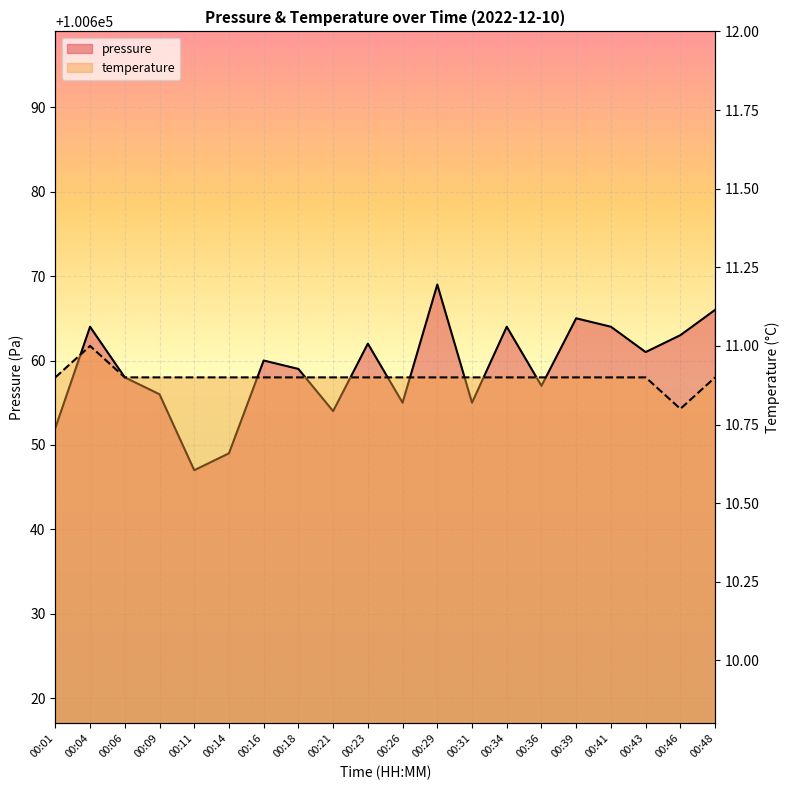

Reading left to right, transcribe all the data shown in this chart.

pressure: 100652.0	100664.0	100658.0	100656.0	100647.0	100649.0	100660.0	100659.0	100654.0	100662.0	100655.0	100669.0	100655.0	100664.0	100657.0	100665.0	100664.0	100661.0	100663.0	100666.0
temperature: 10.9	11.0	10.9	10.9	10.9	10.9	10.9	10.9	10.9	10.9	10.9	10.9	10.9	10.9	10.9	10.9	10.9	10.9	10.8	10.9